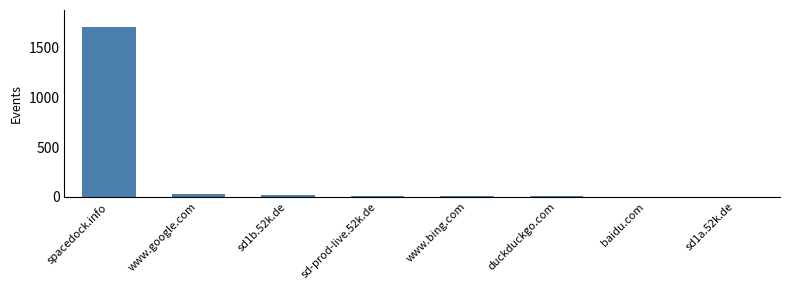

How many distinct data groups are displayed?

1